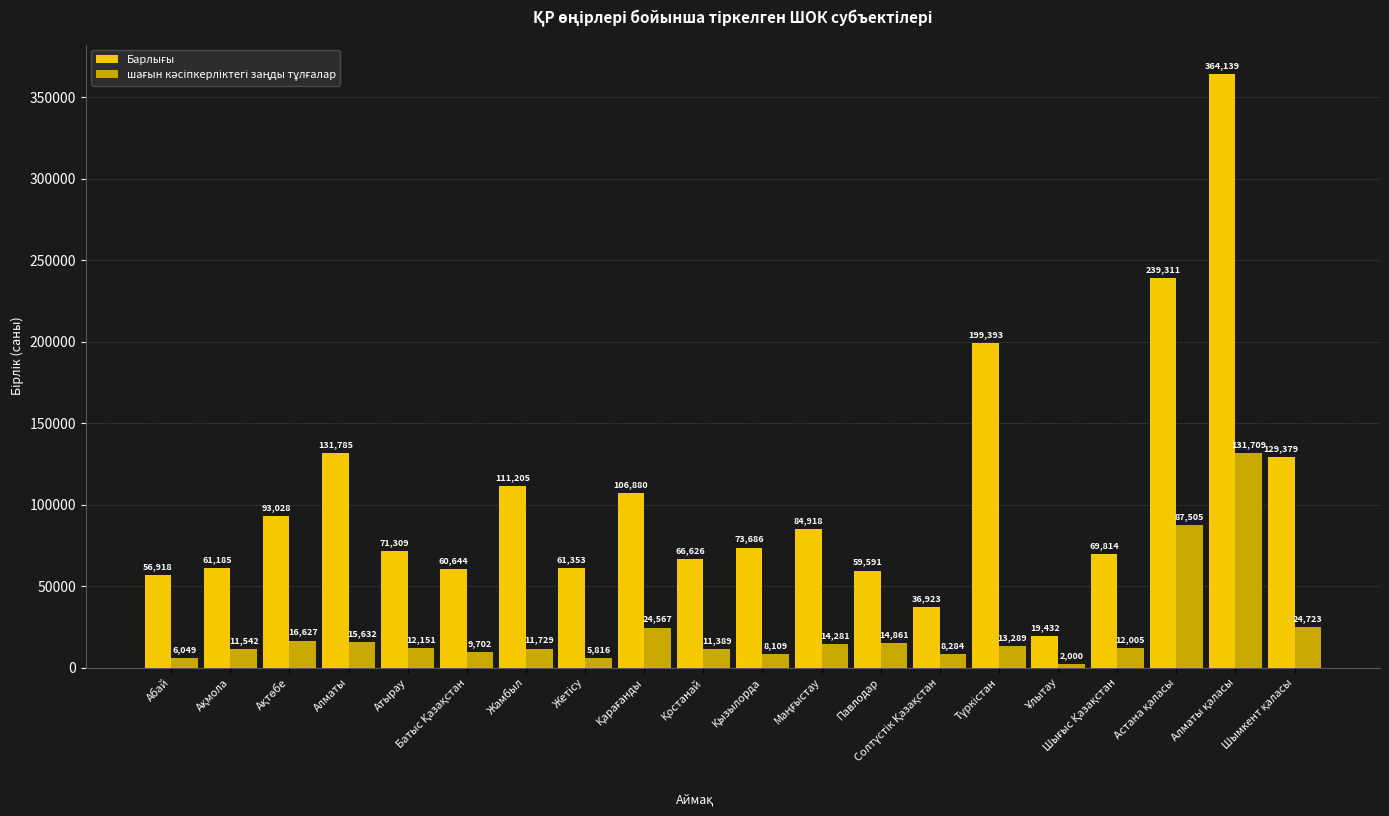

At how many categories does at least one series exceed 11514?

20